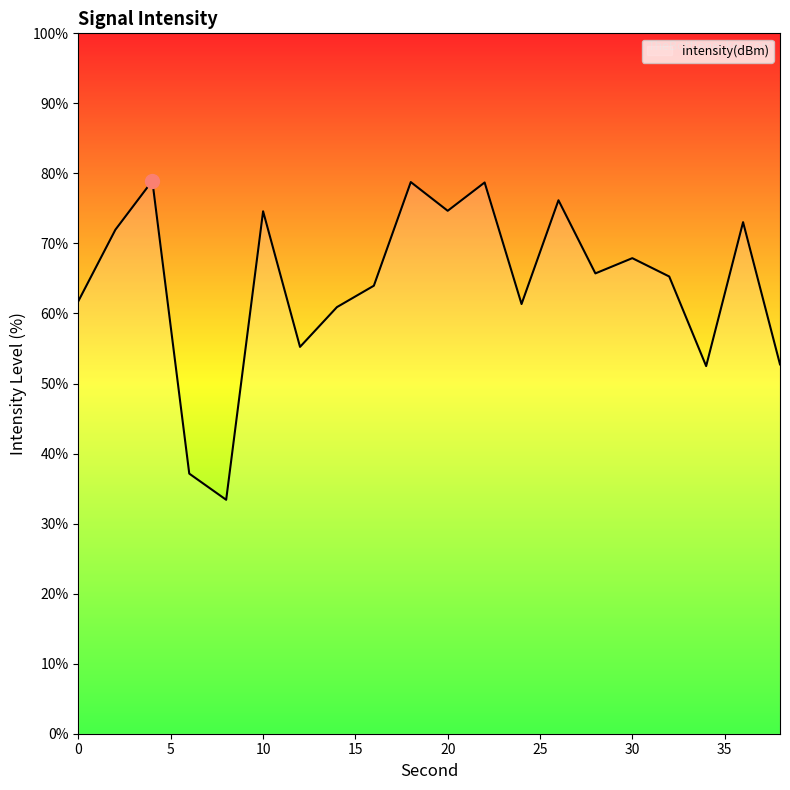

How many interior local peaks (higher than both neighbors) does the data have?

7